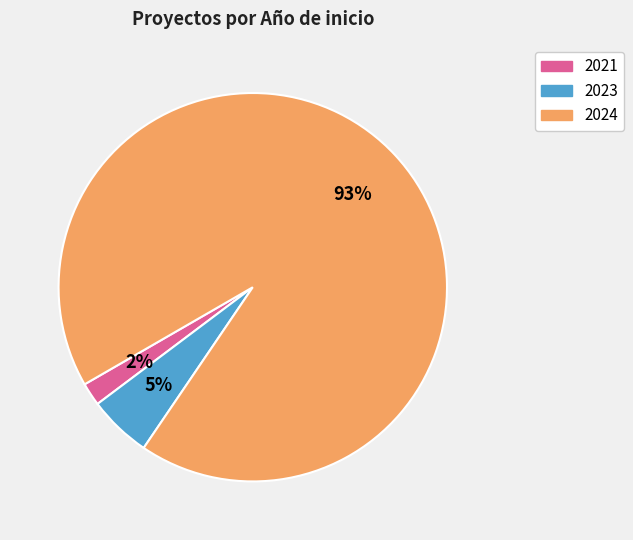

Do 2023 and 2024 together represent more than half of the pie?

Yes